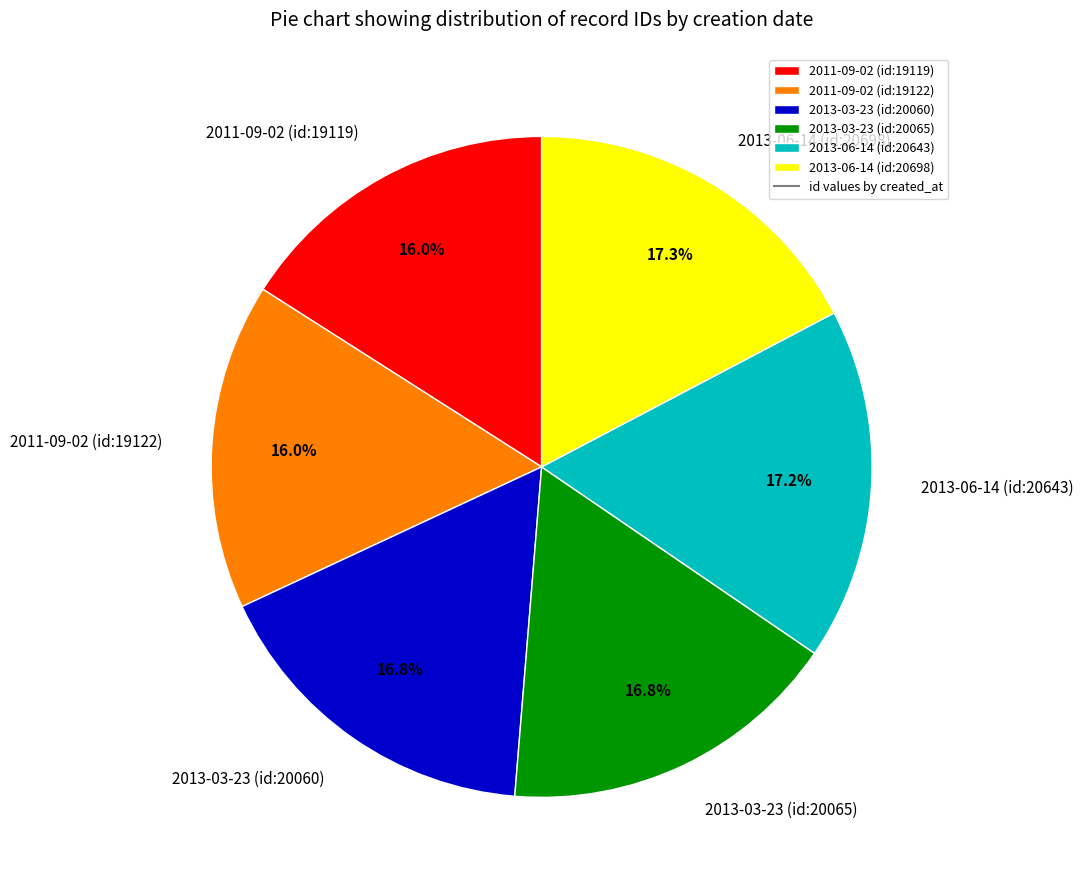

What is the ratio of the value at 2011-09-02 (id:19122) to the value at 2013-06-14 (id:20643)?

0.9